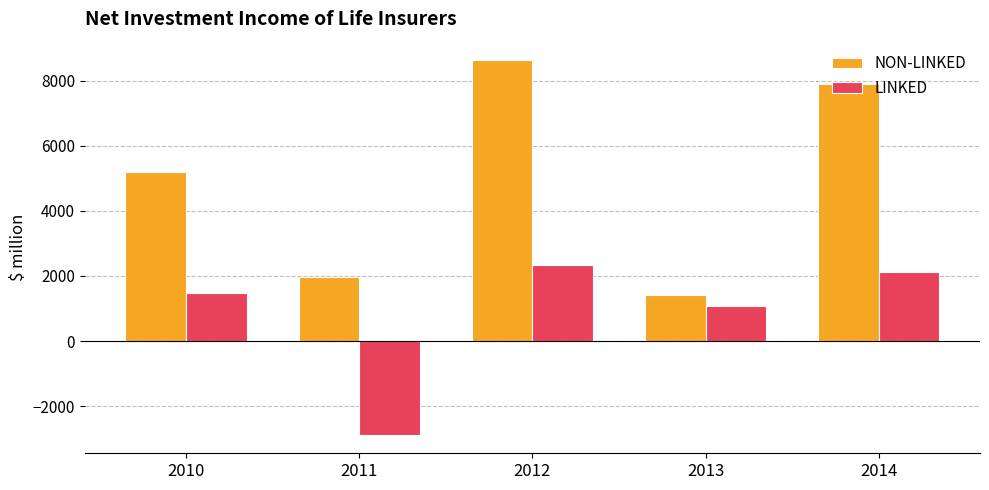

What is the difference between the highest and lowest values at 2013?

319.2